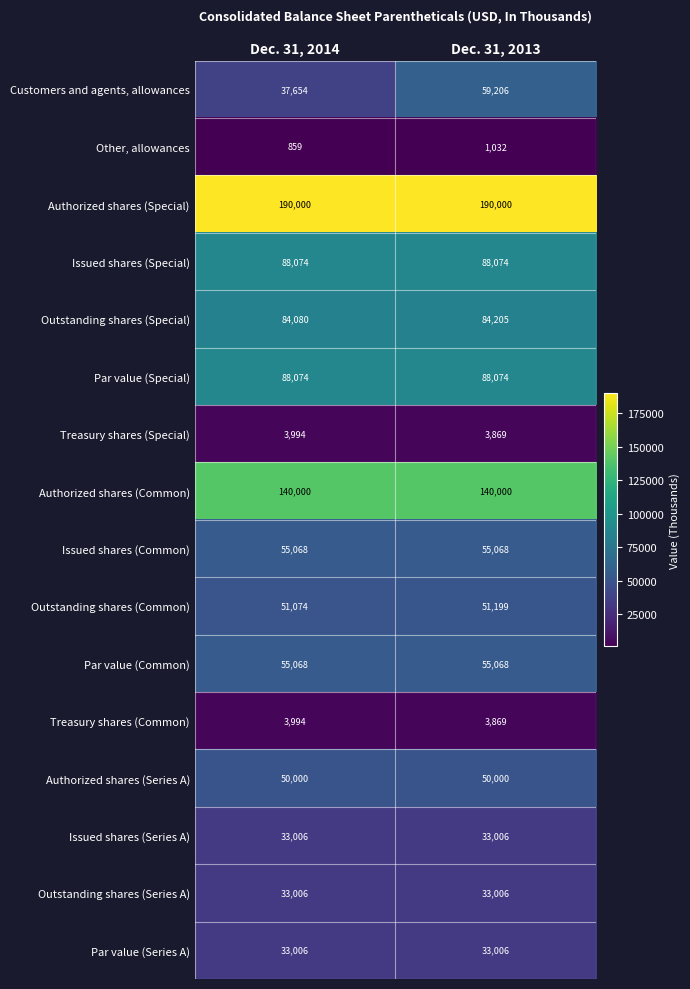

Which series has the largest range (max minus min)?

Customers and agents, allowances